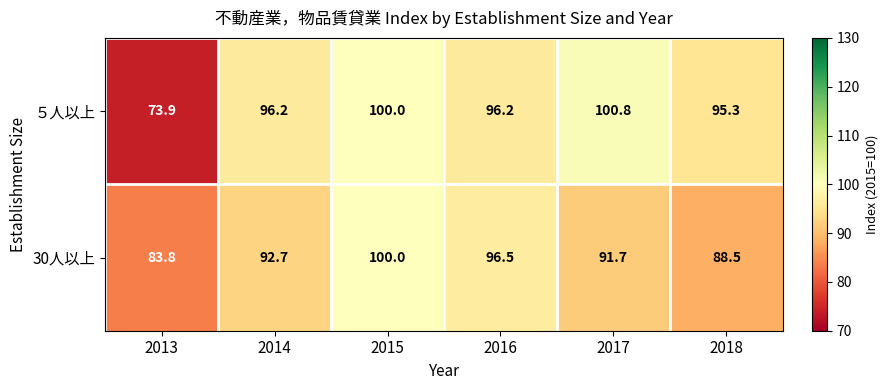

Reading right to left, what are all the values shown in this chart?

５人以上: 2018=95.3	2017=100.8	2016=96.2	2015=100.0	2014=96.2	2013=73.9
30人以上: 2018=88.5	2017=91.7	2016=96.5	2015=100.0	2014=92.7	2013=83.8